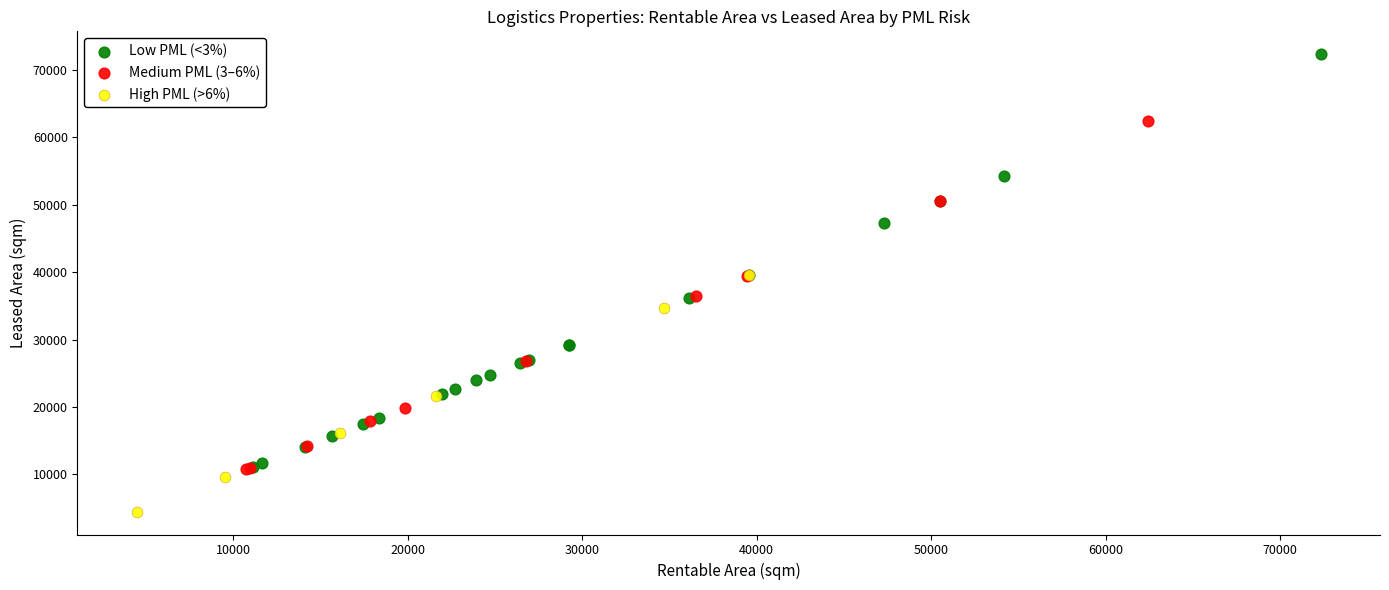

Which series contains the lowest Y value?

High PML (>6%)